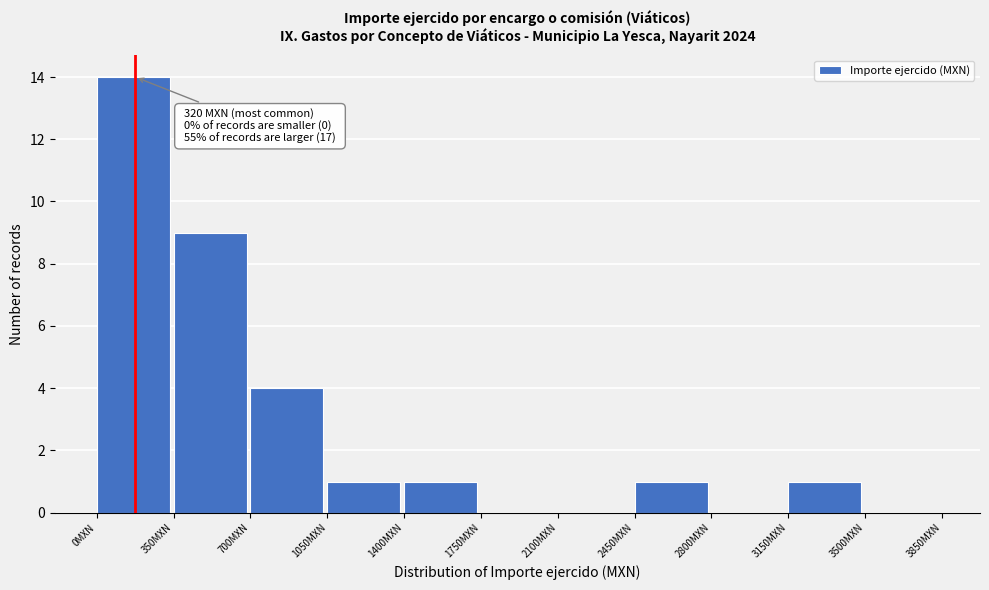

Over which range of the x-axis is the bar tallest?

0 to 350